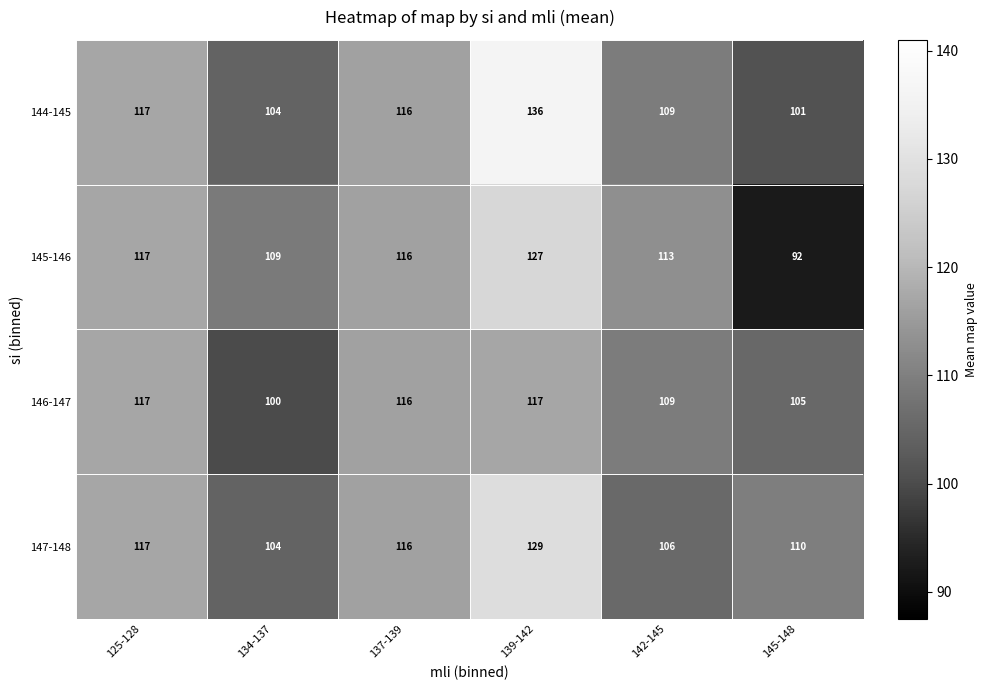

Rank the series at 139-142 from highest to lowest value.

144-145, 147-148, 145-146, 146-147